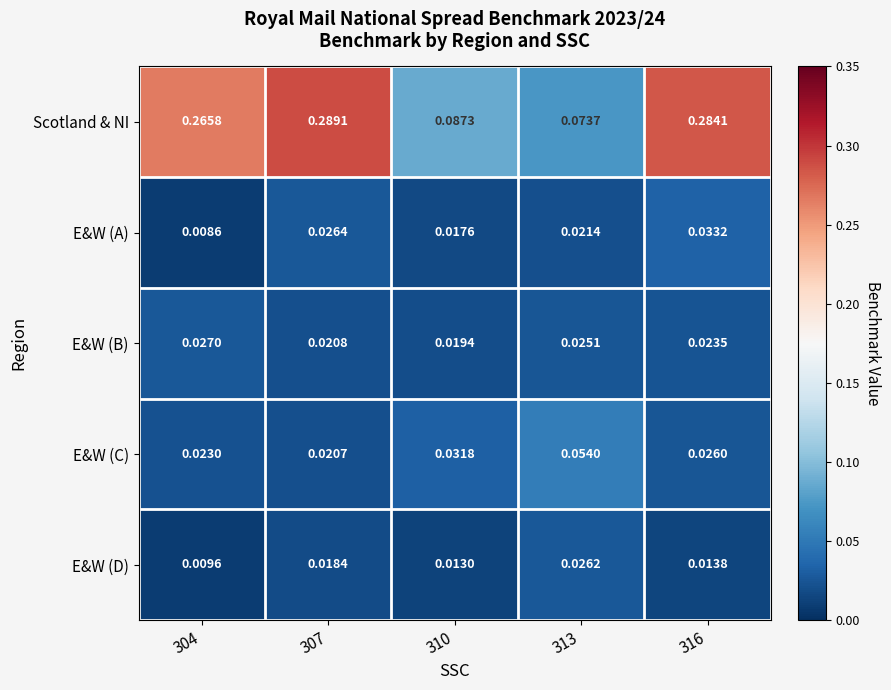

List the series in order of their peak value, lowest first.

E&W (D), E&W (B), E&W (A), E&W (C), Scotland & NI